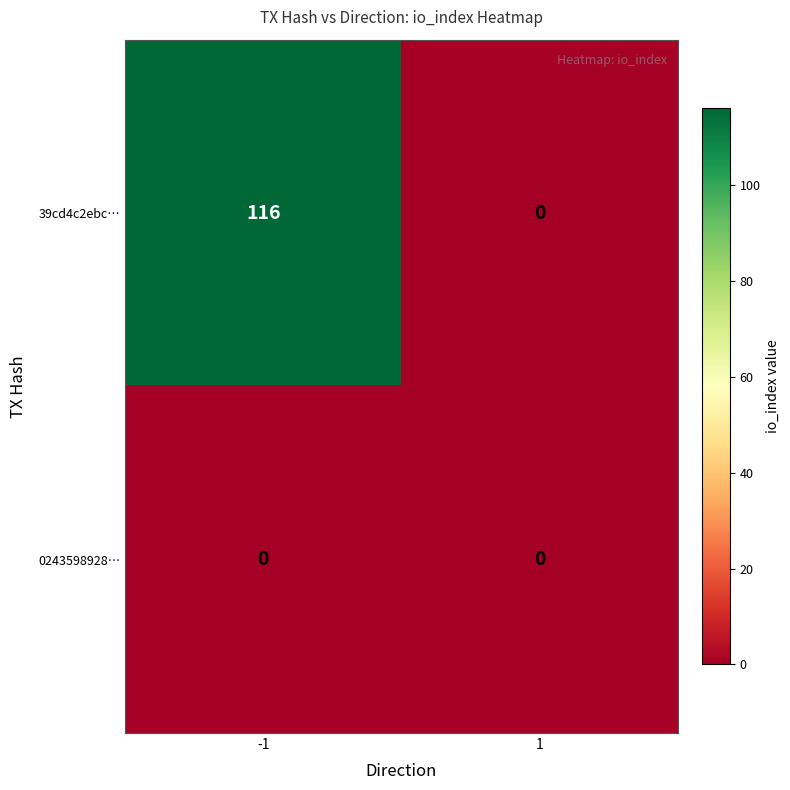

What is the difference between the 39cd4c2ebc… values at -1 and 1?

116